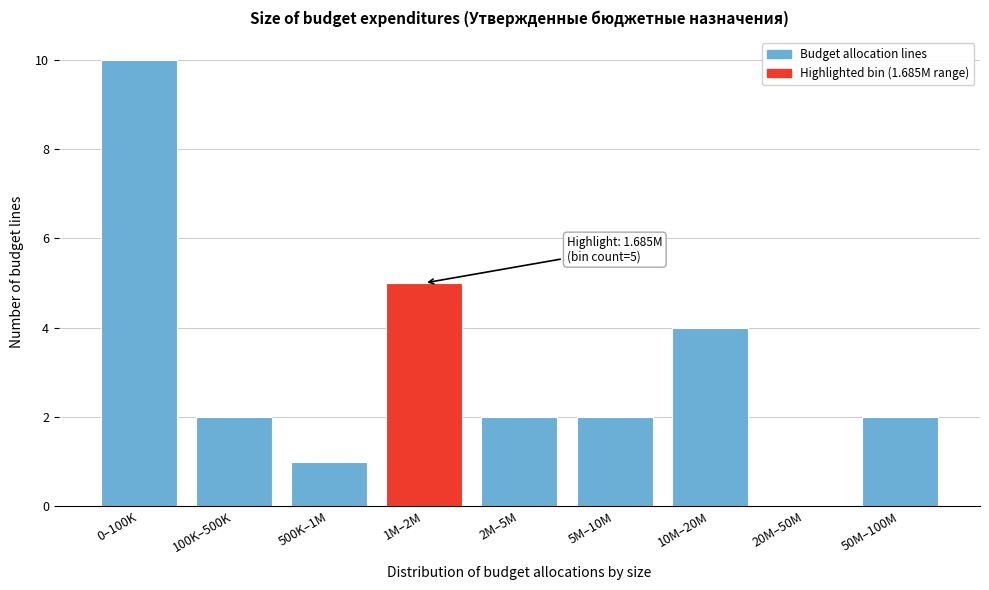

Reading right to left, what are all the values shown in this chart?

50M–100M=2	20M–50M=0	10M–20M=4	5M–10M=2	2M–5M=2	1M–2M=5	500K–1M=1	100K–500K=2	0–100K=10